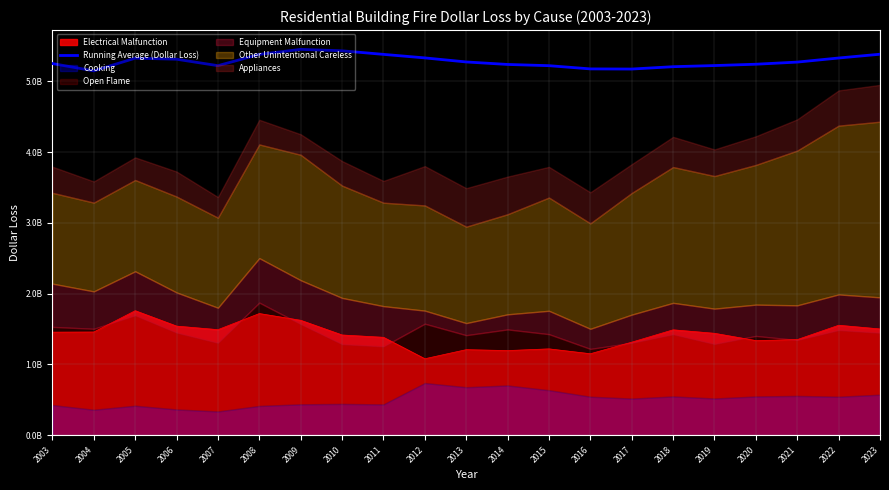

Rank the categories by value from highest to lowest.

2009, 2010, 2023, 2011, 2008, 2012, 2022, 2005, 2006, 2013, 2021, 2003, 2020, 2014, 2019, 2007, 2015, 2018, 2016, 2017, 2004